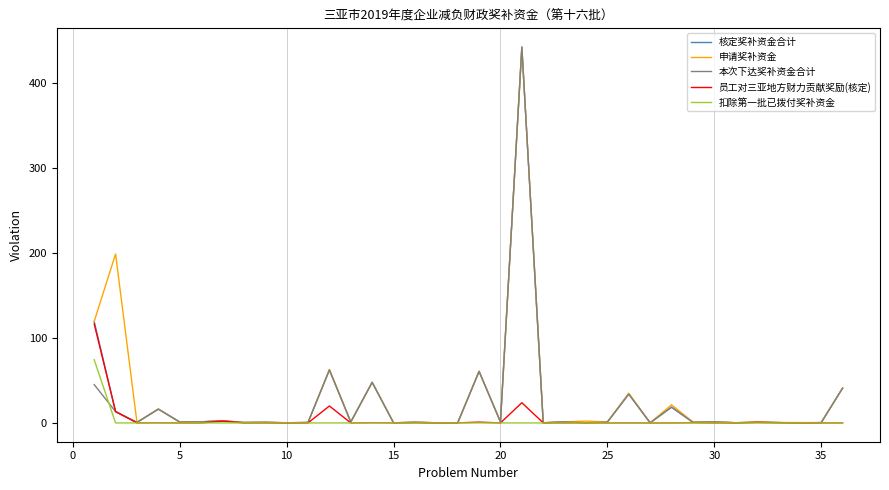

True or false: 核定奖补资金合计 has more than 1 points higher than both neighbors.

True